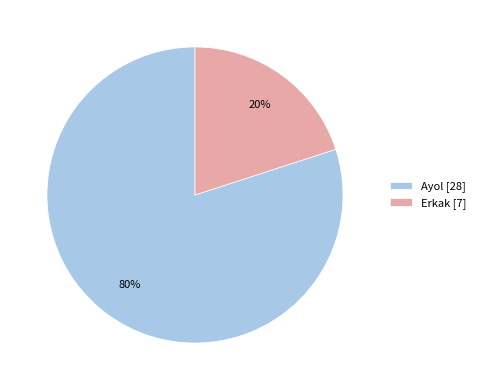

Which category accounts for the majority?

Ayol [28]